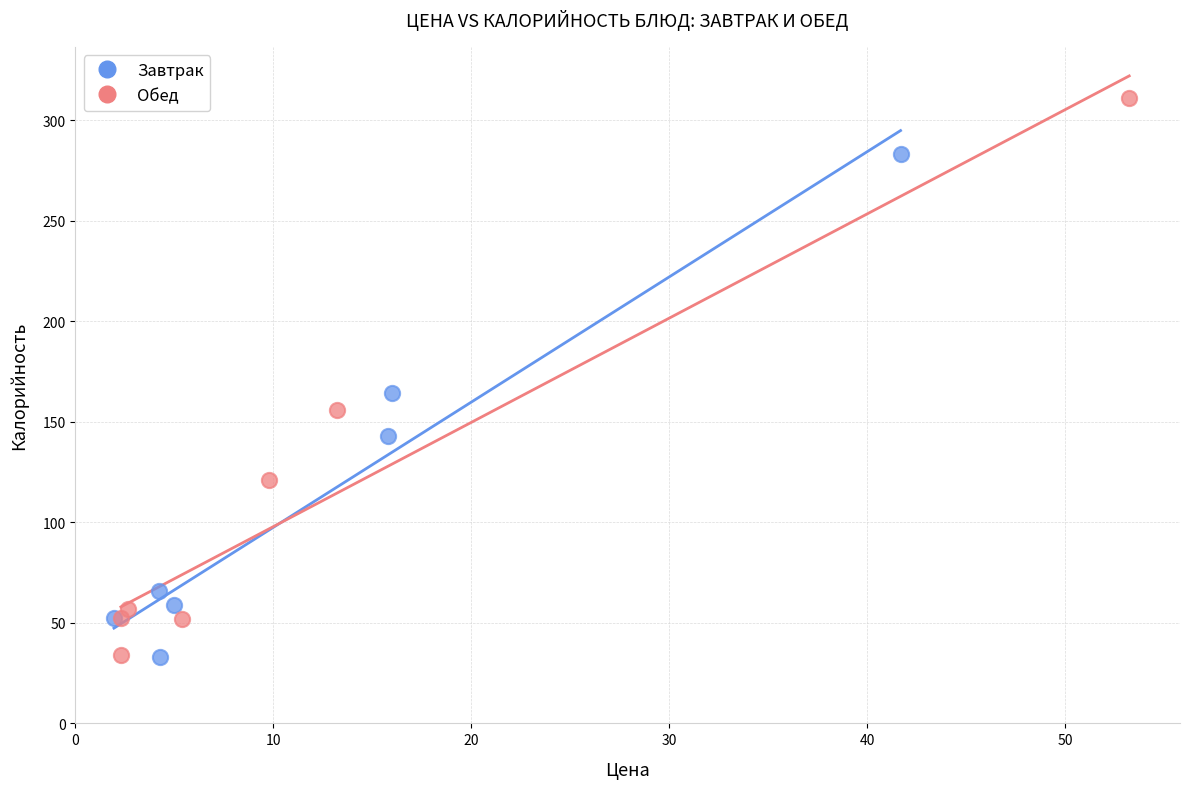

Which series reaches the maximum Y coordinate?

Обед